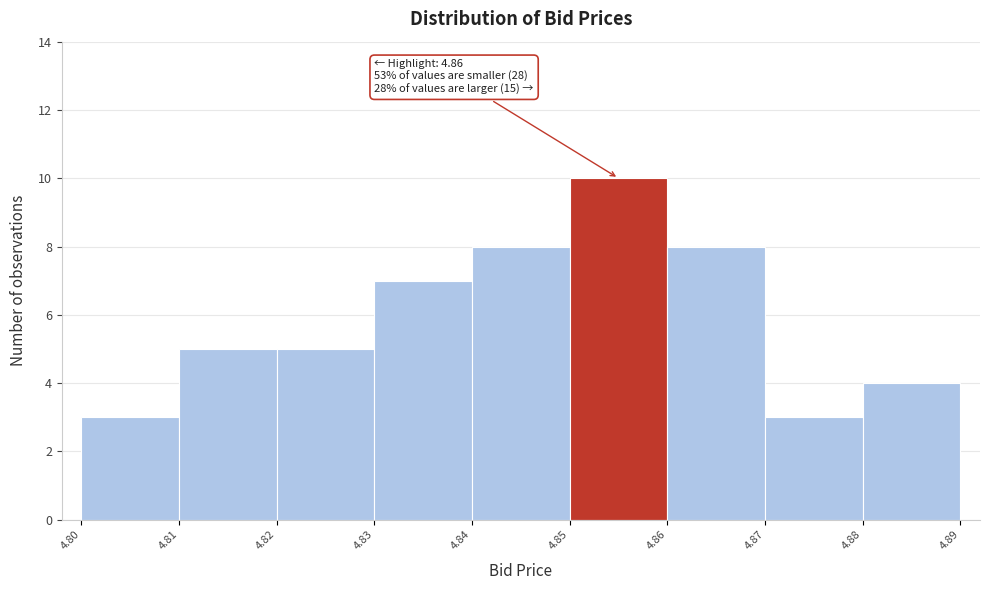

Reading left to right, list all the values displayed in this chart.

4.80=3	4.81=5	4.82=5	4.83=7	4.84=8	4.85=10	4.86=8	4.87=3	4.88=4